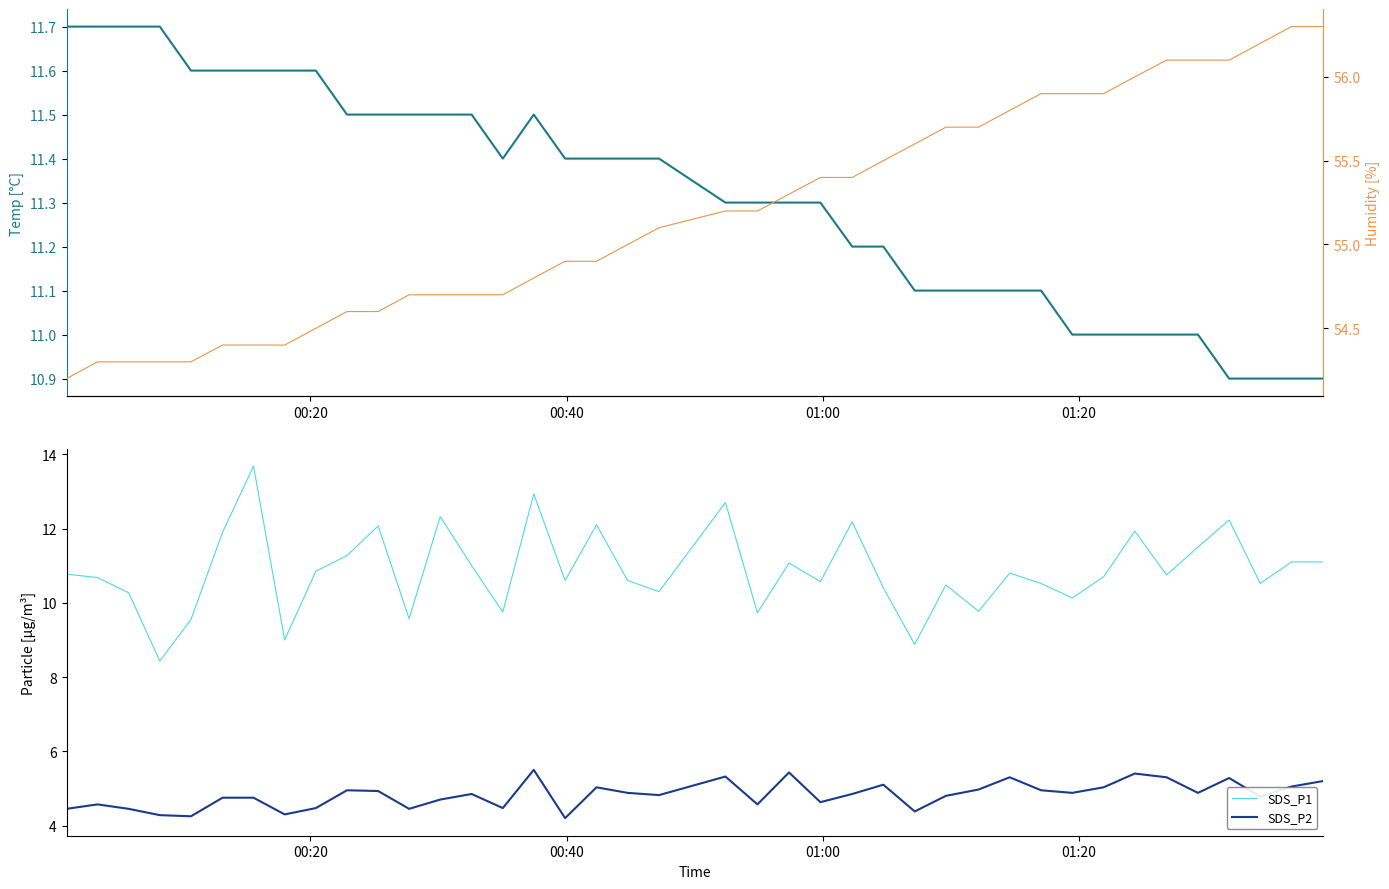

What is the lowest value of the SDS_P1 series?

8.4